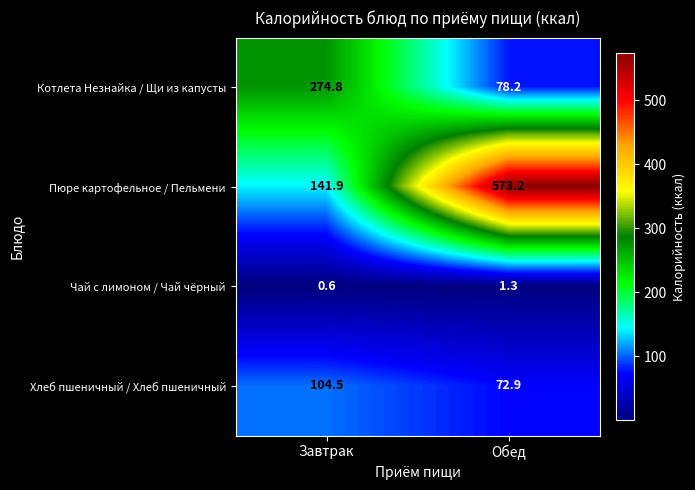

What is the difference between the Пюре картофельное / Пельмени values at Обед and Завтрак?

431.3